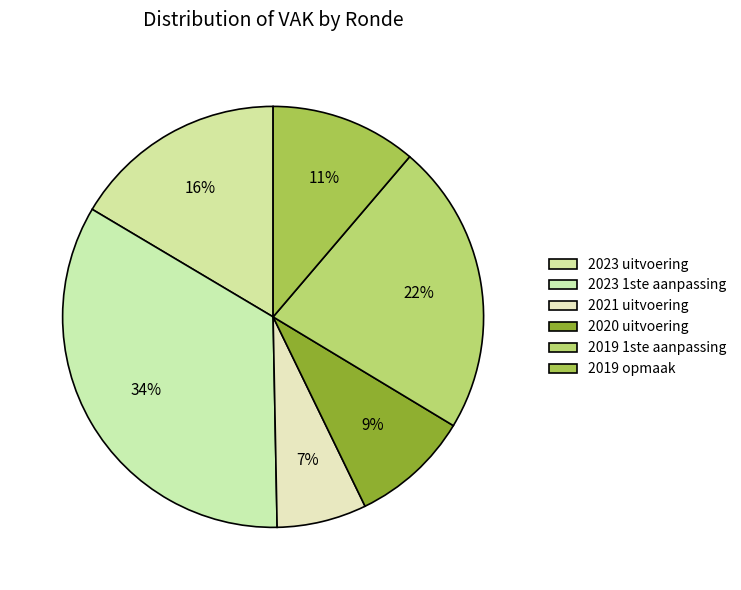

To the nearest percent, what portion does 2023 uitvoering represent?

16%